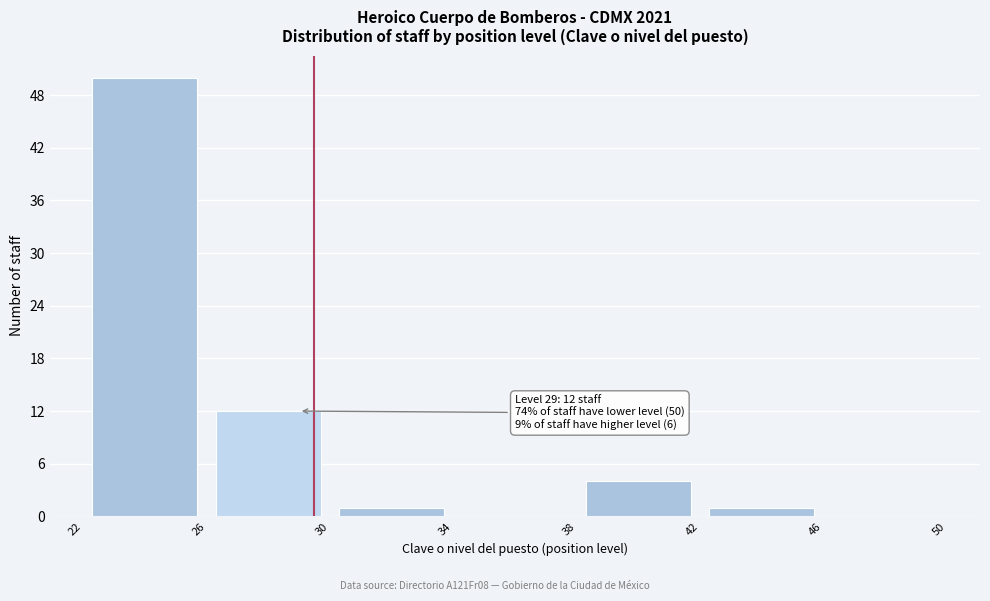

Which range on the x-axis has the tallest bar?

22 to 26